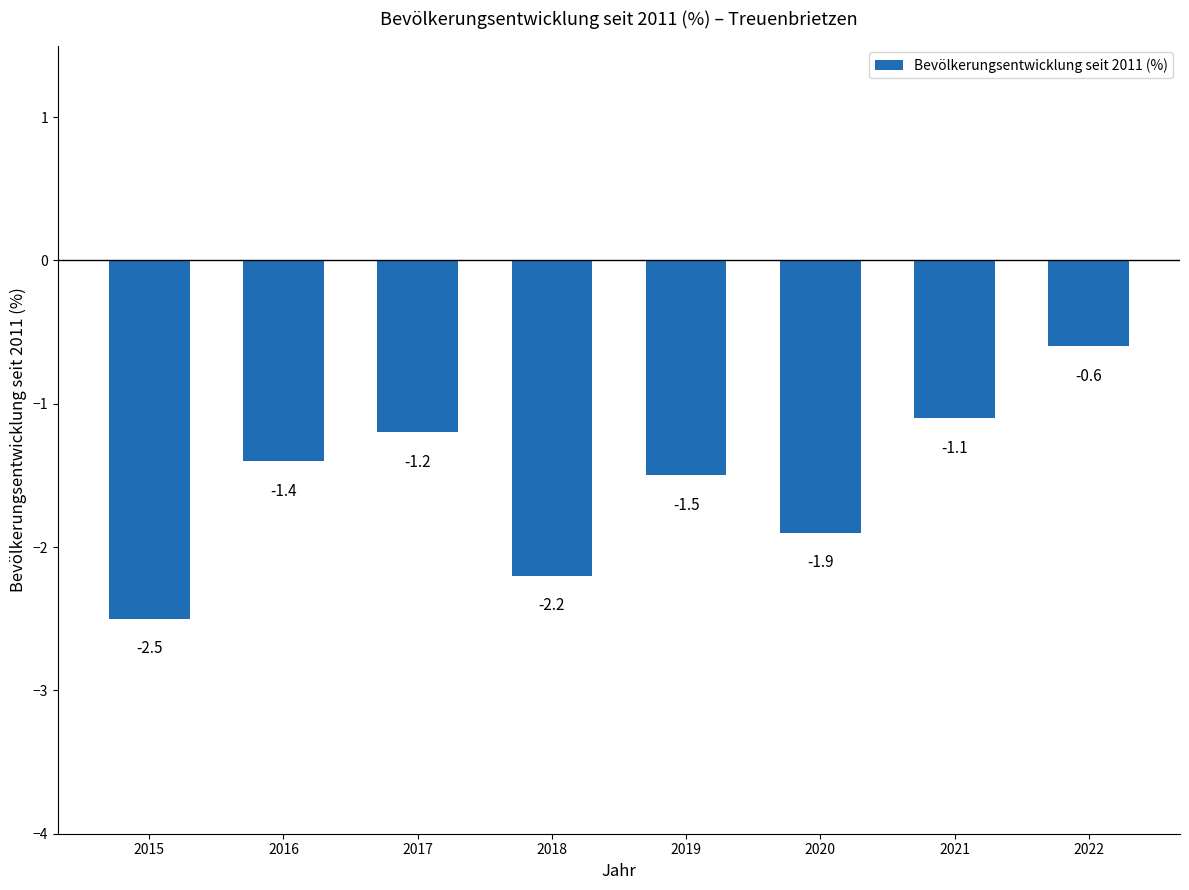

What is the change in value from 2018 to 2019?

+0.7